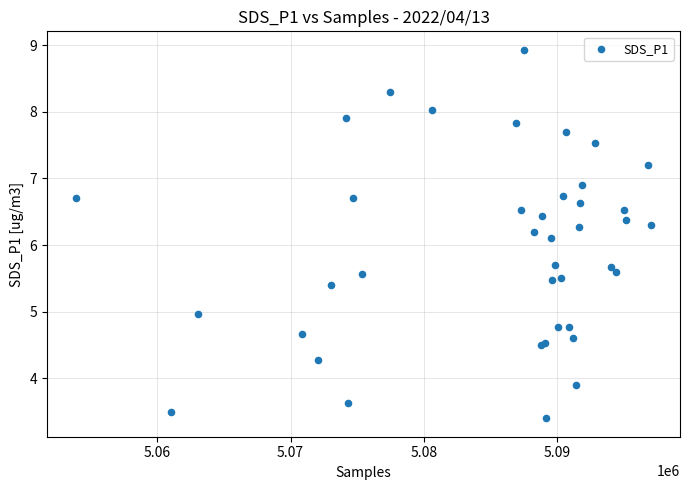

What Y value in the scatter plot is closest to 6?

6.1